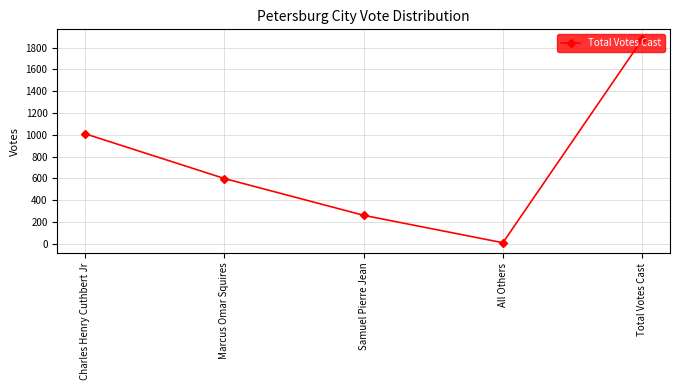

The chart shows a value of 373 at Samuel Pierre Jean. True or false?

False